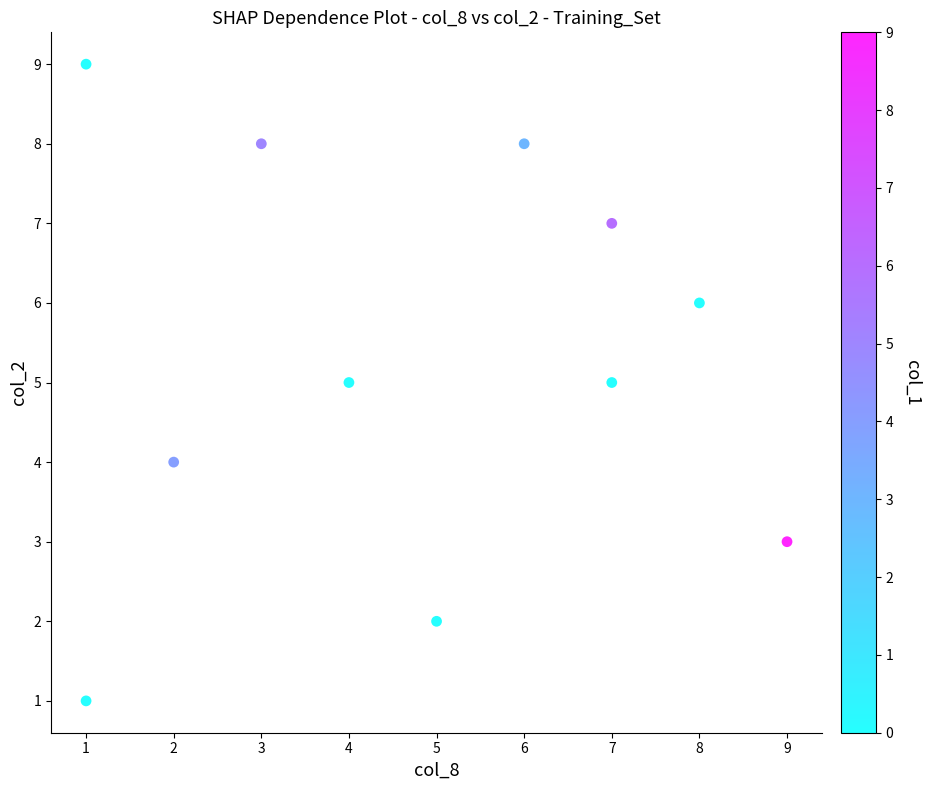

What is the average X value?

5